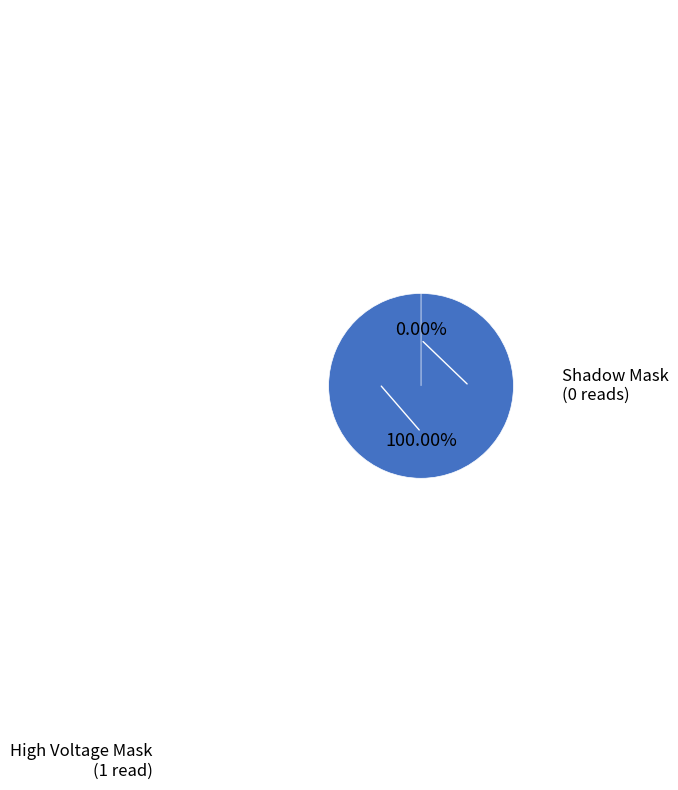

How many slices are in this pie chart?

2